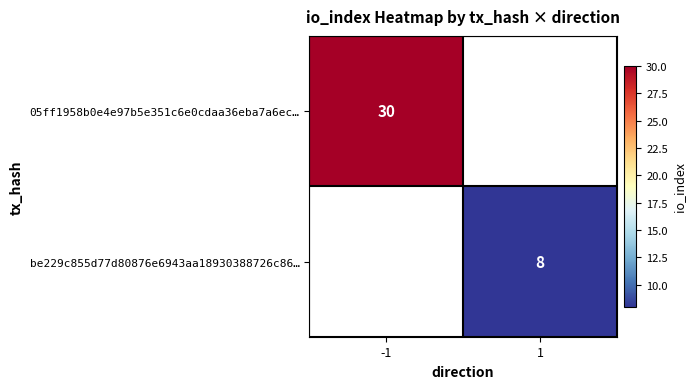

The value of 05ff1958b0e4e97b5e351c6e0cdaa36eba7a6ec… at -1 is 45. True or false?

False